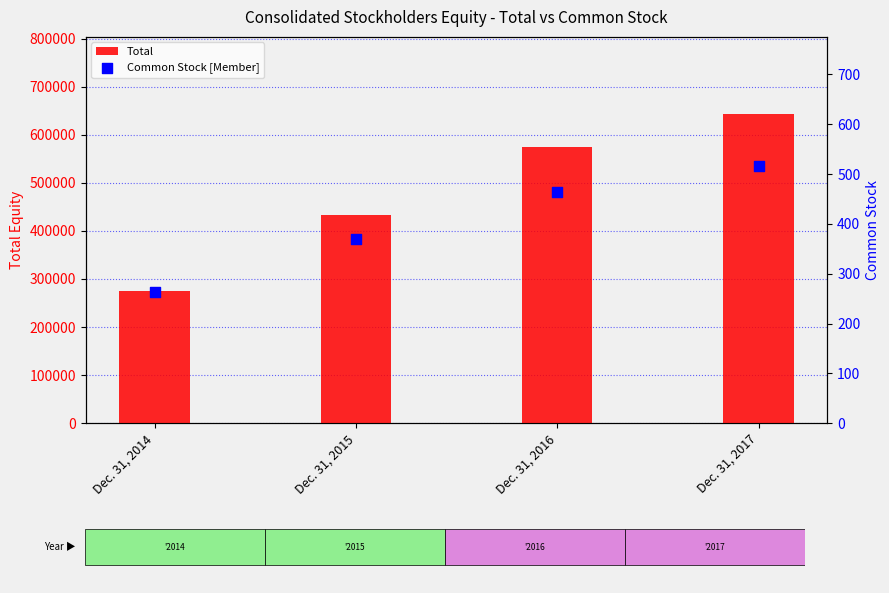

At how many categories does at least one series exceed 161339?

4